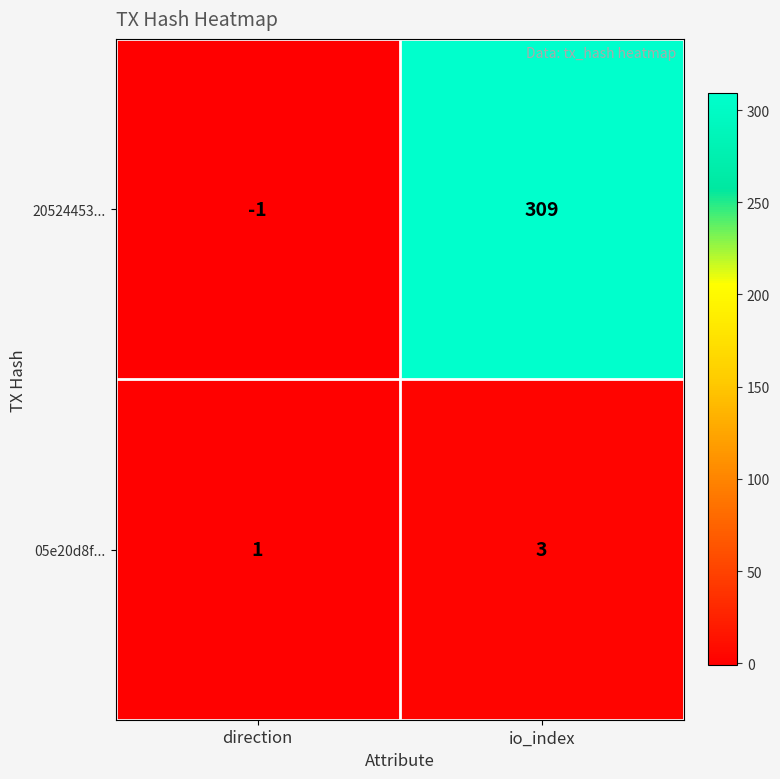

List the labels in order of 20524453... value, smallest first.

direction, io_index